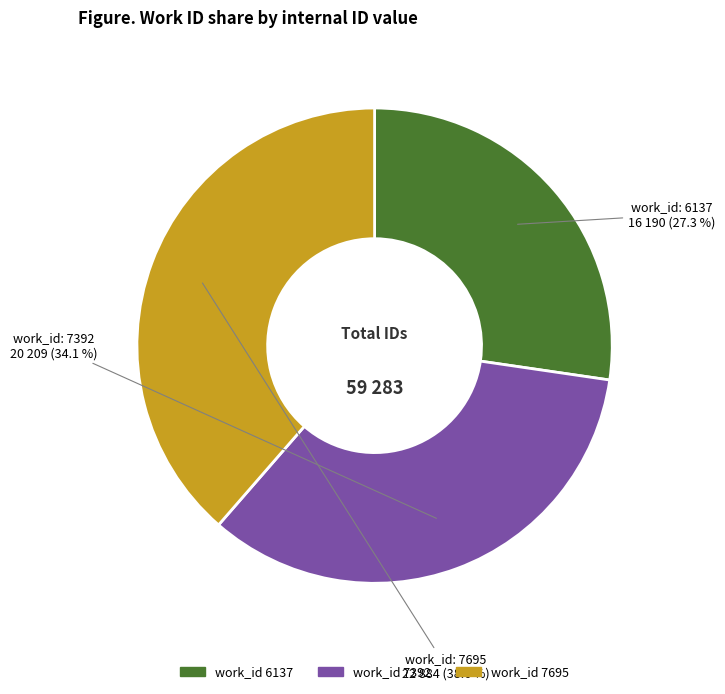

How much of the chart is everything except work_id 6137?

72.7%